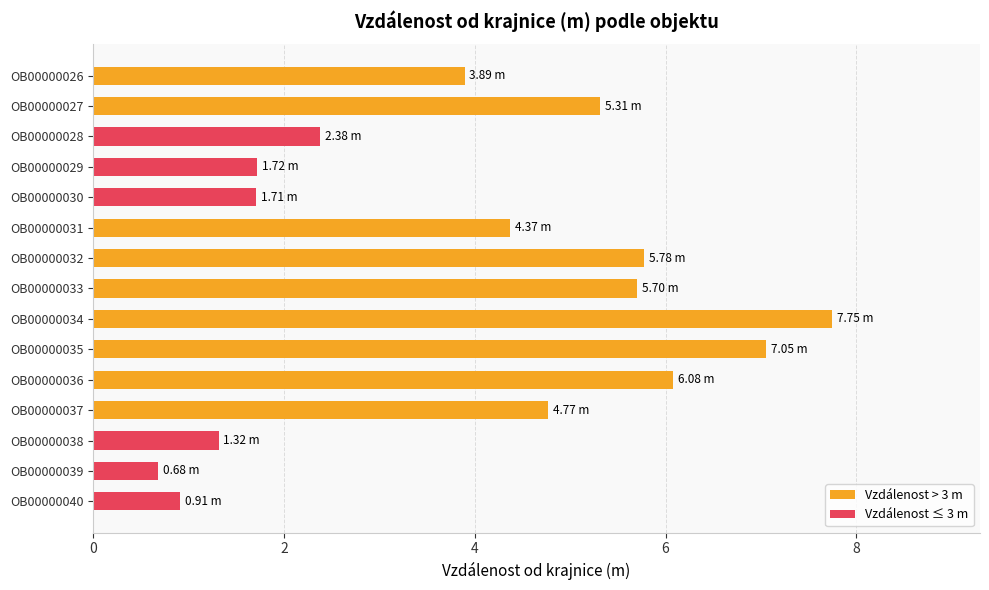

Which label corresponds to the largest value in the chart?

OB00000034